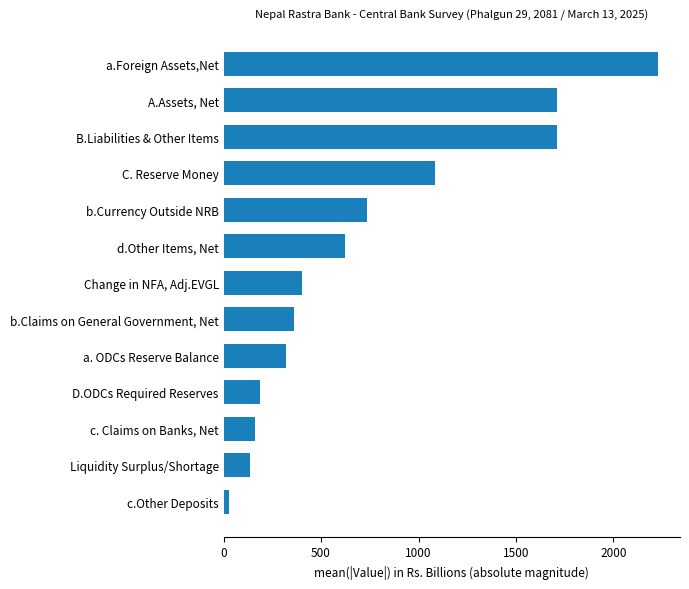

List the labels in order of value, smallest first.

c.Other Deposits, Liquidity Surplus/Shortage, c. Claims on Banks, Net, D.ODCs Required Reserves, a. ODCs Reserve Balance, b.Claims on General Government, Net, Change in NFA, Adj.EVGL, d.Other Items, Net, b.Currency Outside NRB, C. Reserve Money, B.Liabilities & Other Items, A.Assets, Net, a.Foreign Assets,Net